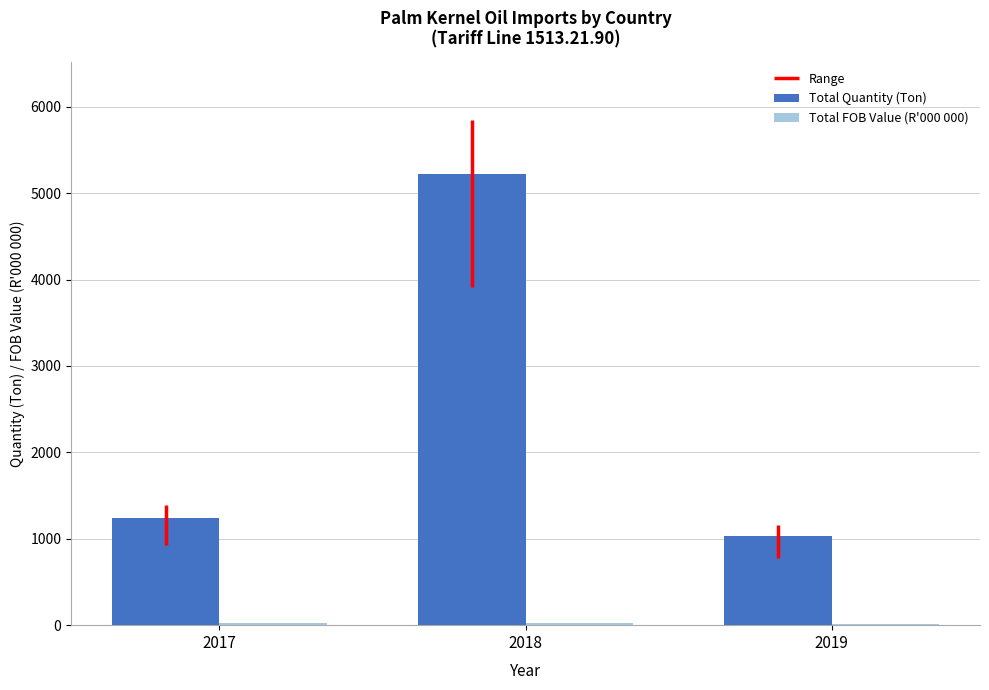

At 2018, list the series in order from largest to smallest.

Total Quantity (Ton), Total FOB Value (R'000 000)